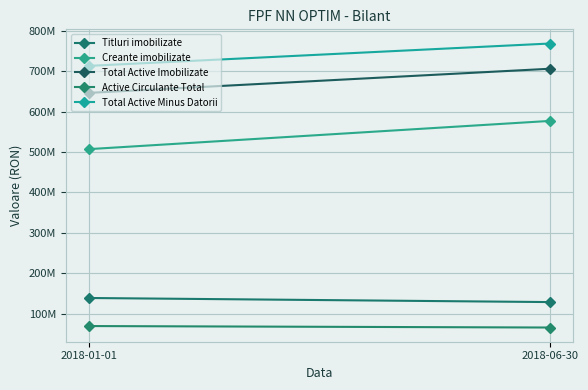

Count the Active Circulante Total values in the range 66074132 to 69711722.

2